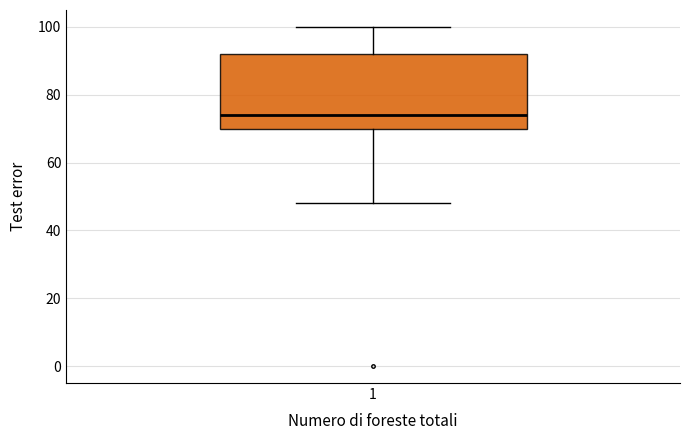

Transcribe this box plot: give where the median line is, the range the box spans, and where the two whiskers end, as read against the y-axis. The values are not printed on the chart, so give them approximately, as read against the axis.

median 74, box 70 to 92, whiskers 48 to 100